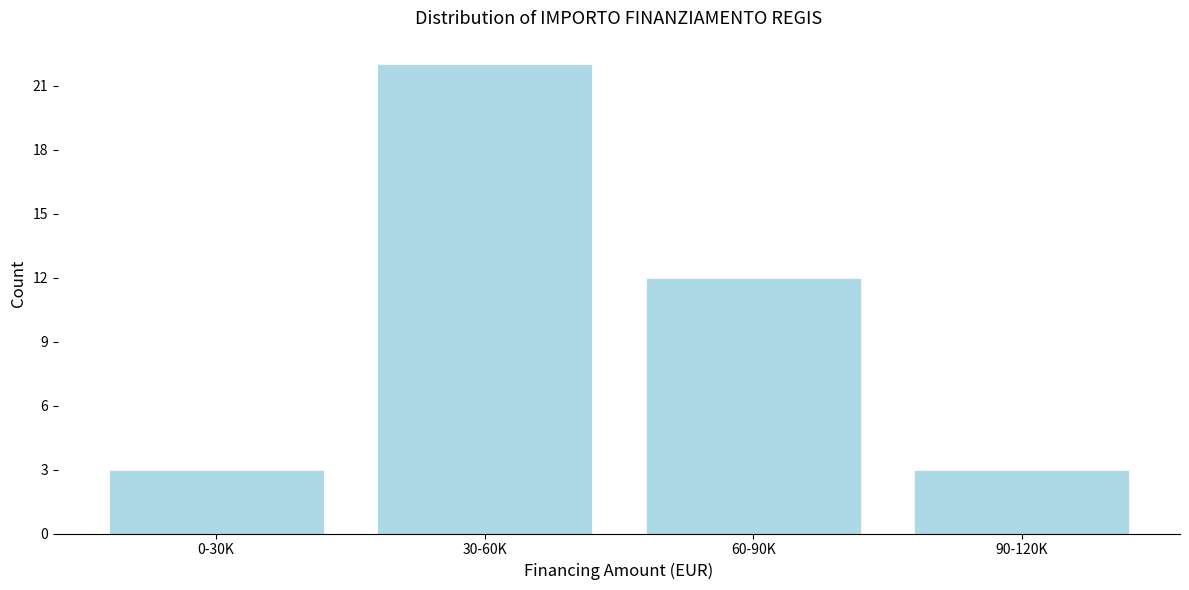

Reading left to right, what are all the values shown in this chart?

0-30K=3	30-60K=22	60-90K=12	90-120K=3